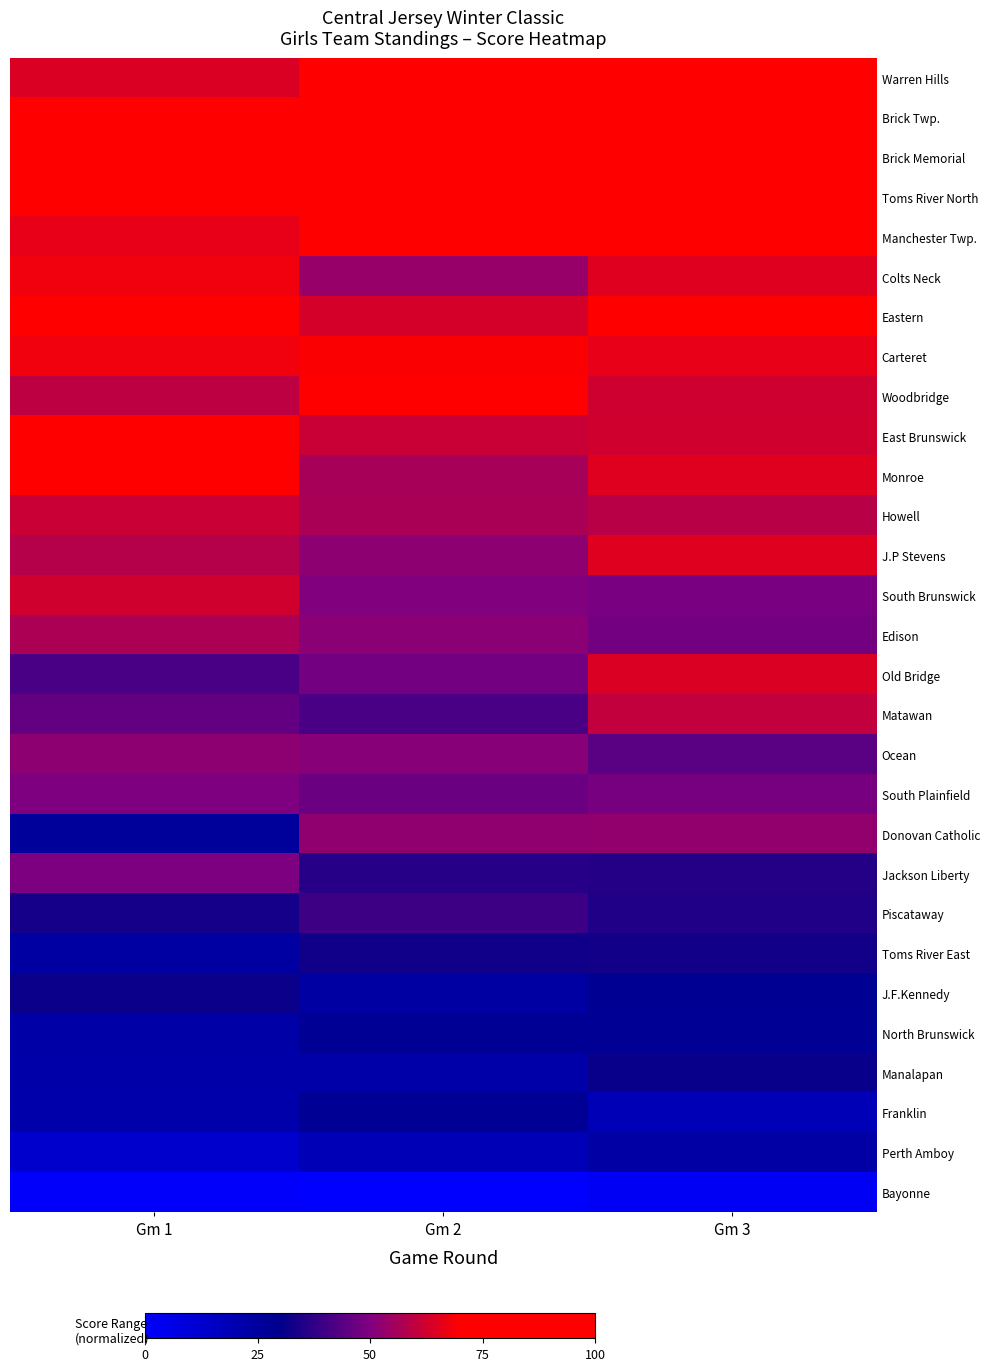

Which category has the highest value across all series?

Gm 3